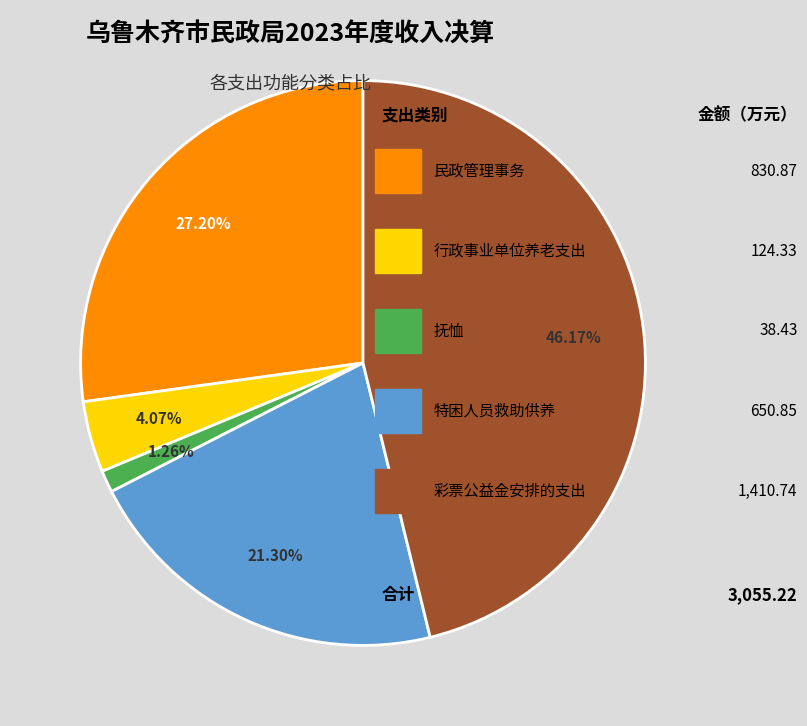

Is there a majority slice in this chart?

No